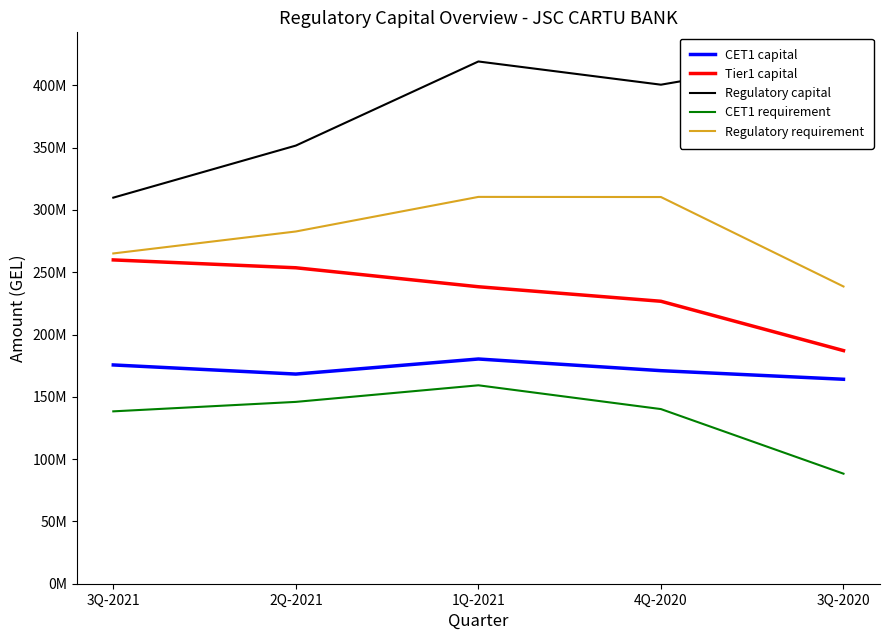

At how many categories does at least one series exceed 354600713?

3